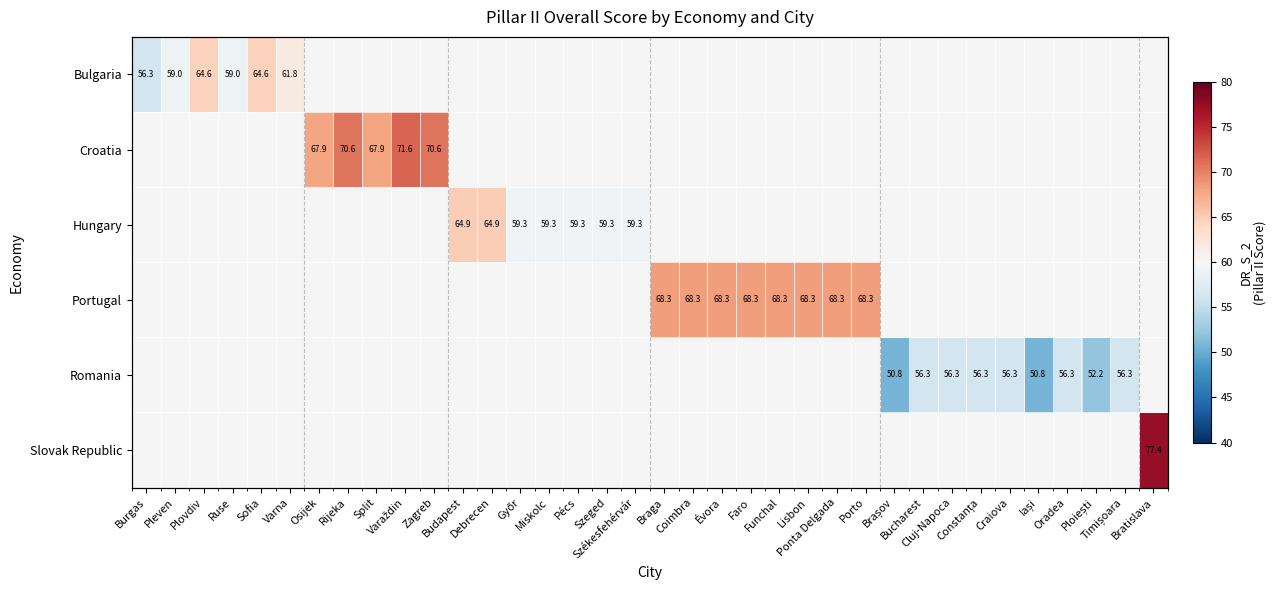

At Plovdiv, list the series in order from smallest to largest.

Bulgaria, Croatia, Hungary, Portugal, Romania, Slovak Republic